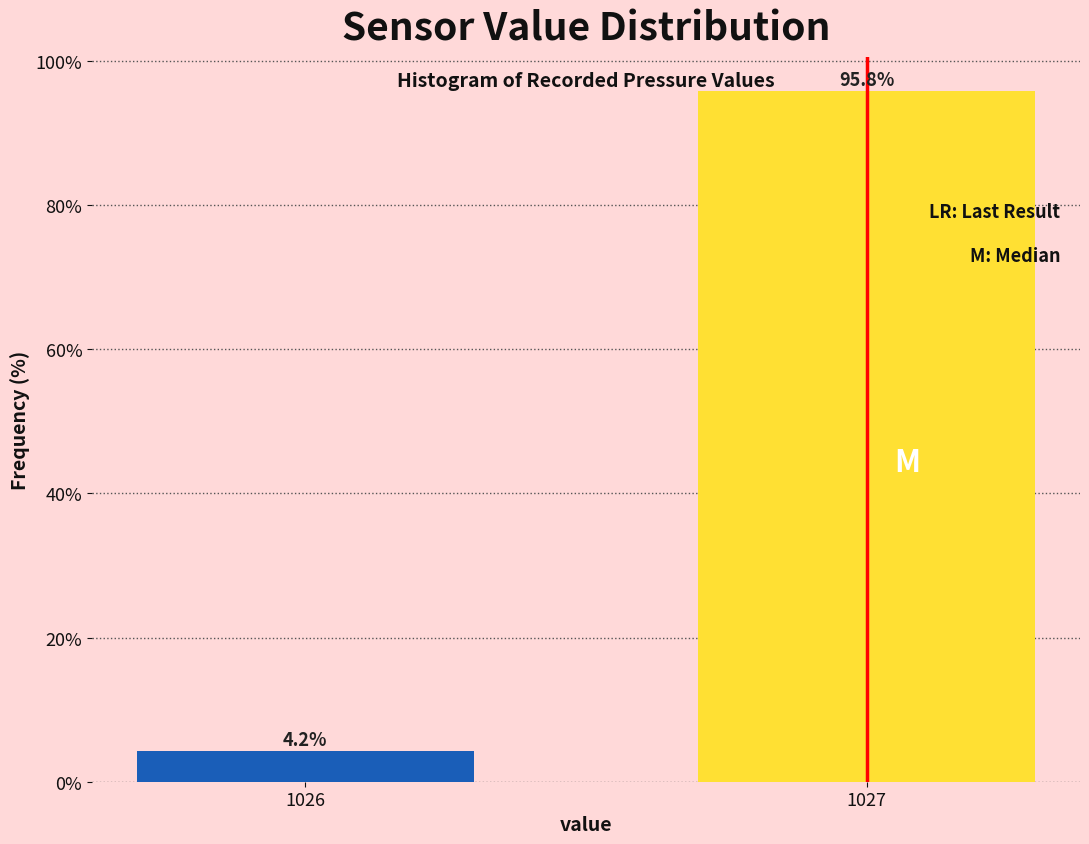

Reading left to right, transcribe all the data shown in this chart.

1026=4.2	1027=95.8